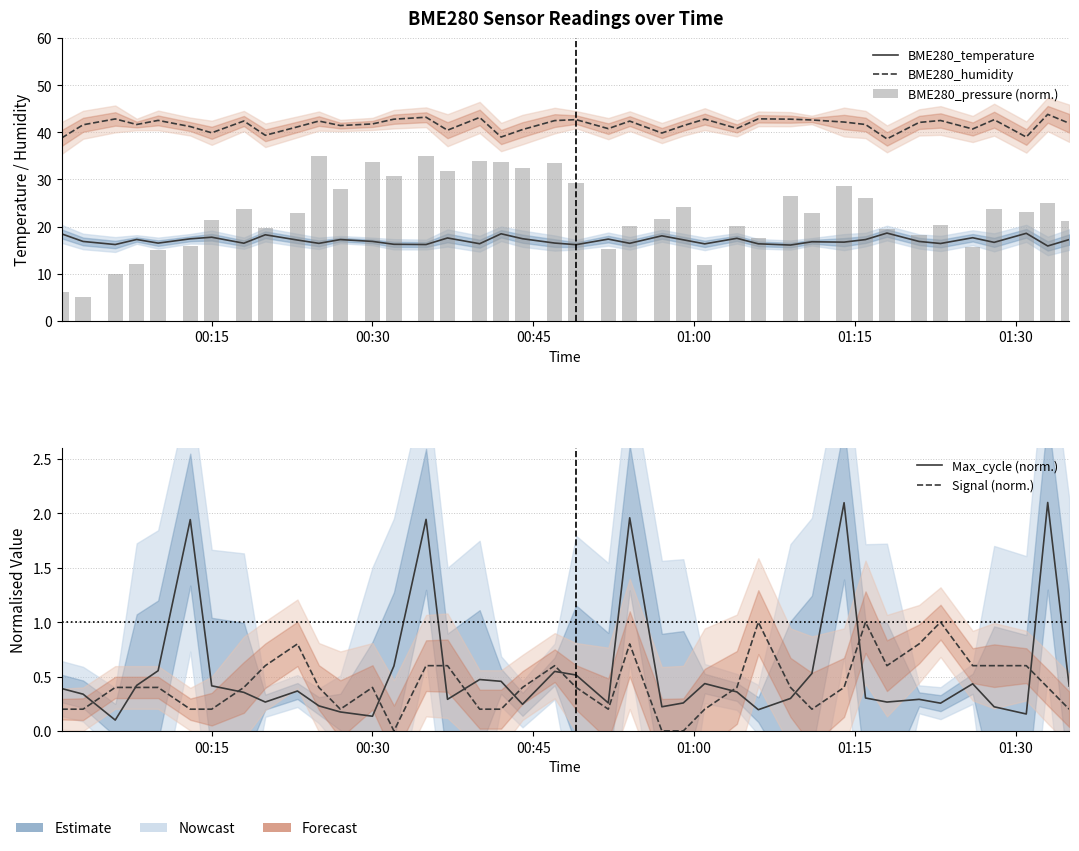

What is the average value of the Signal (norm.) series?

0.4